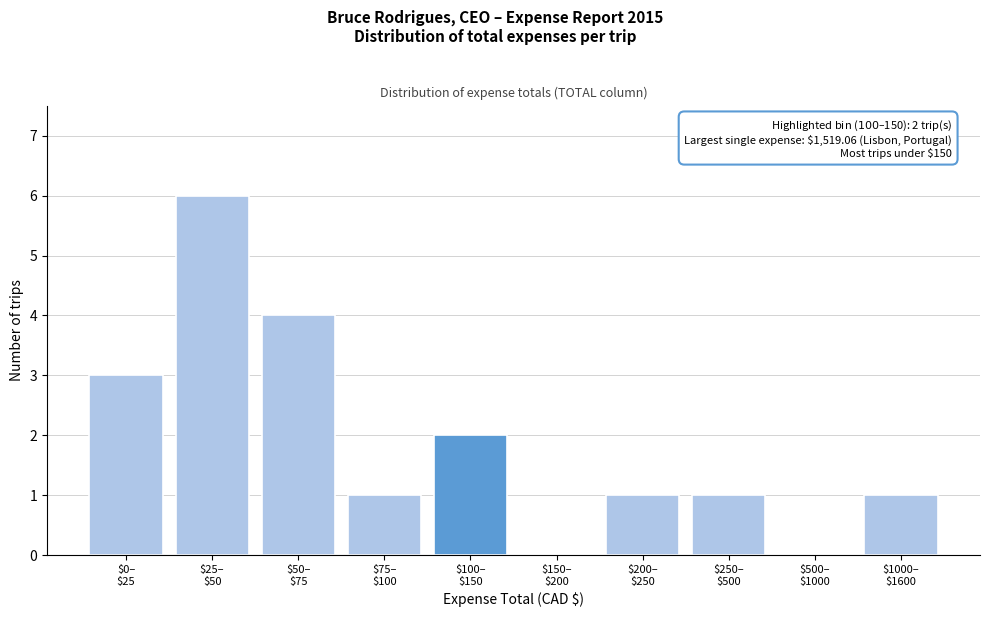

What is the sum of all values?

19